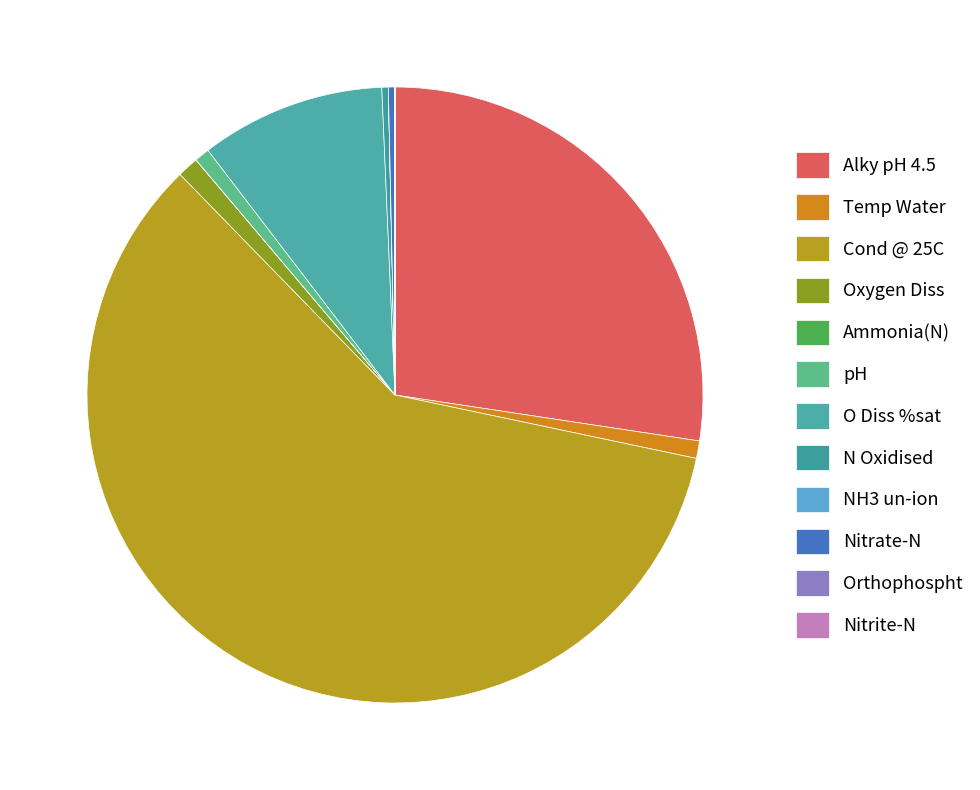

The Cond @ 25C slice represents 51% of the pie. True or false?

False